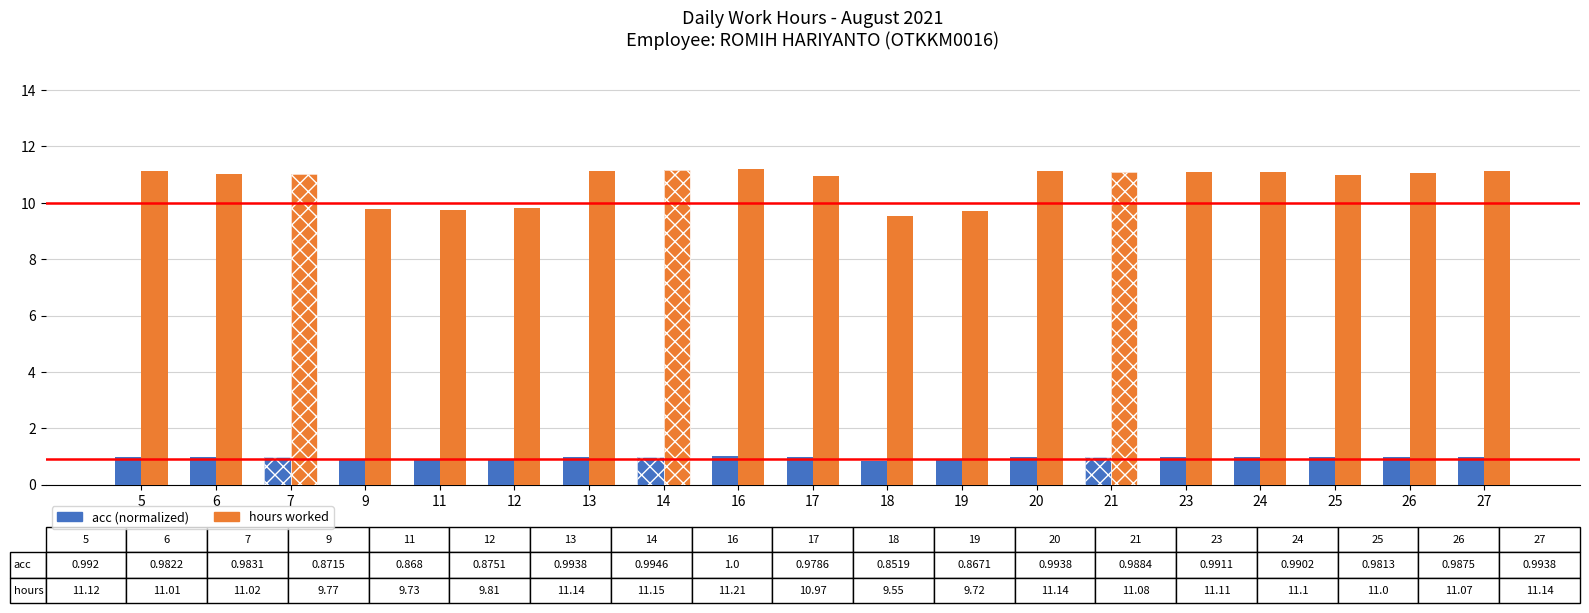

How many series are shown in this chart?

2